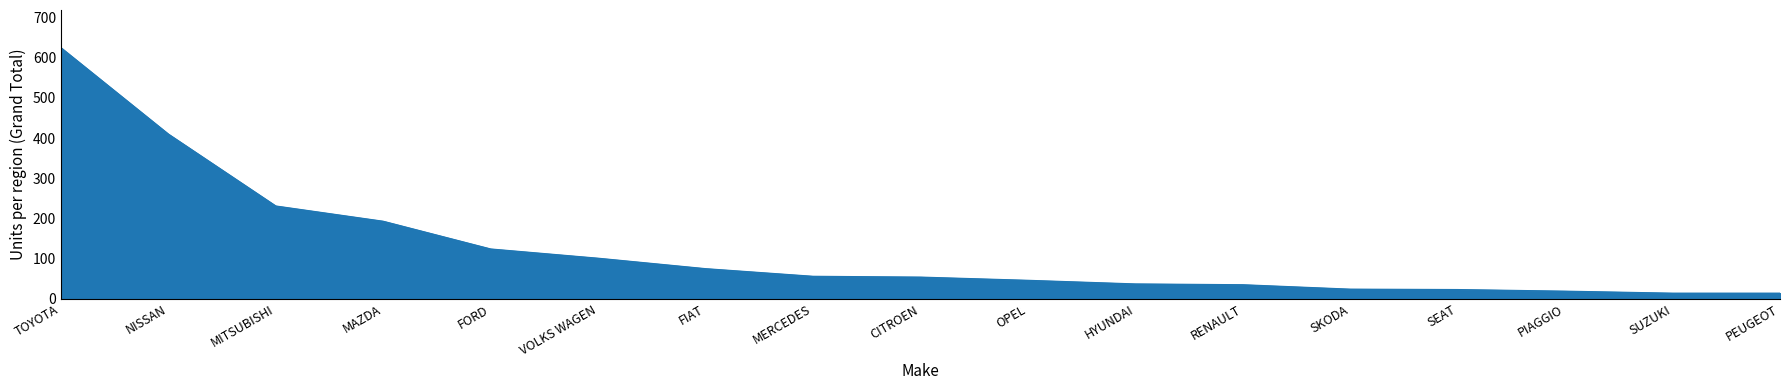

Where is the data nearest to the value 319?

MITSUBISHI